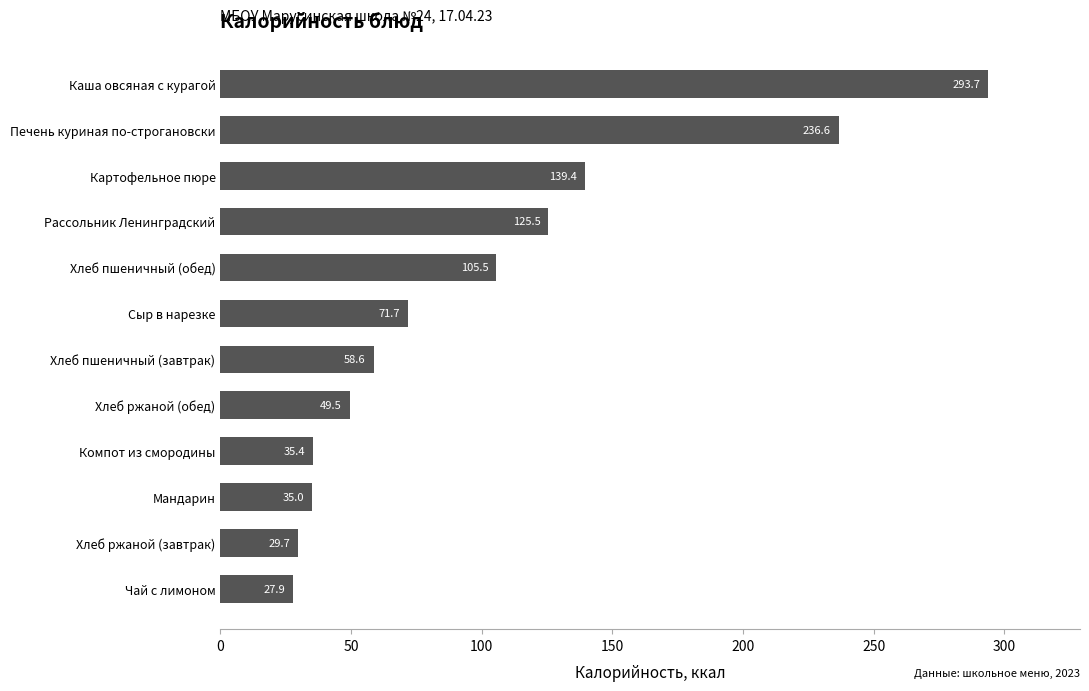

What is the change in value from Печень куриная по-строгановски to Каша овсяная с курагой?

+57.1